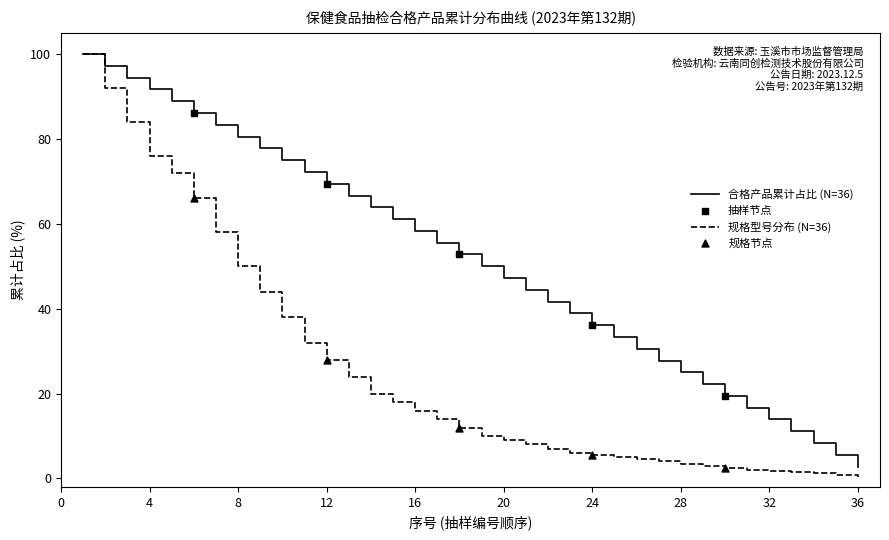

Which series has the largest total across all categories?

合格产品累计占比 (N=36)